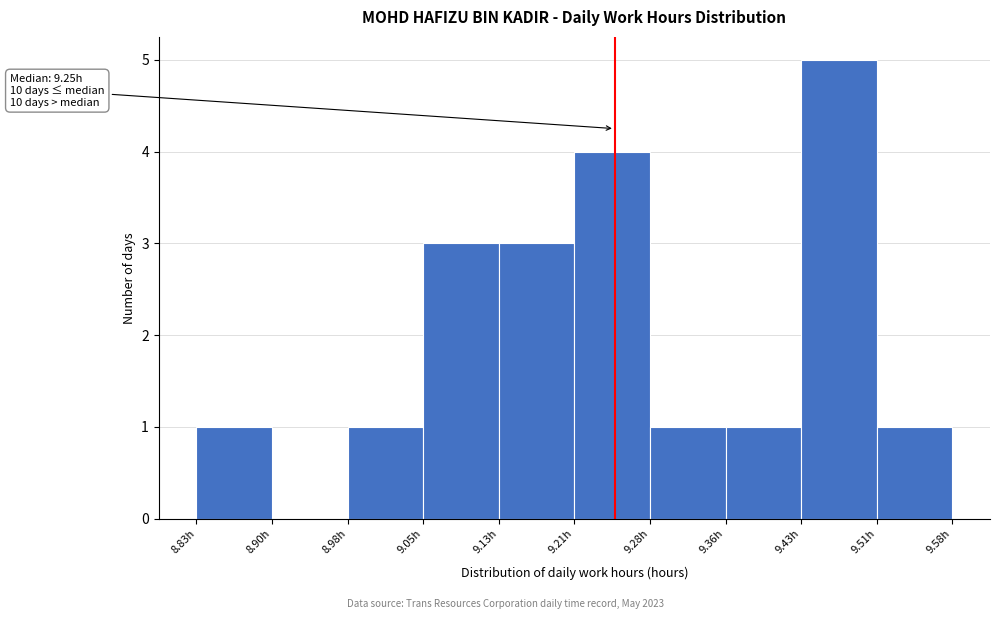

Which range on the x-axis has the tallest bar?

9.430 to 9.505